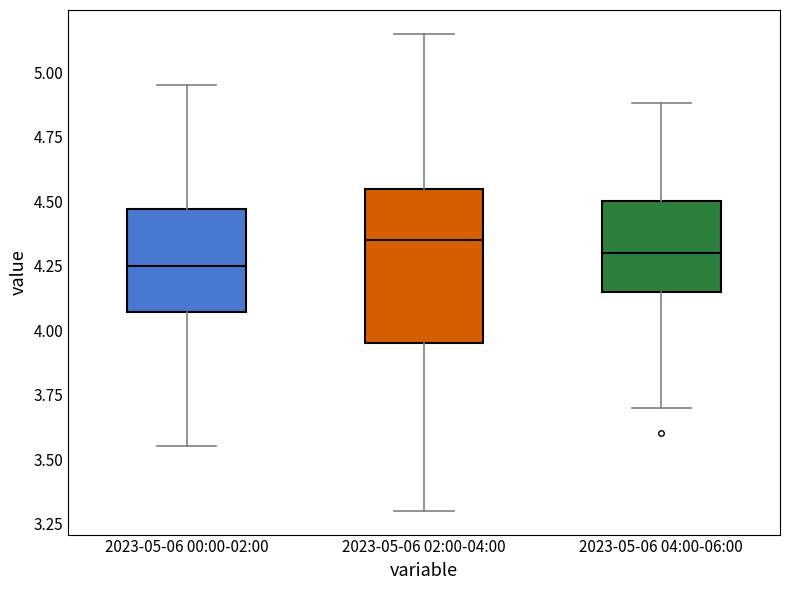

Comparing the boxes themselves (not the whiskers), which one is the tallest?

2023-05-06 02:00-04:00